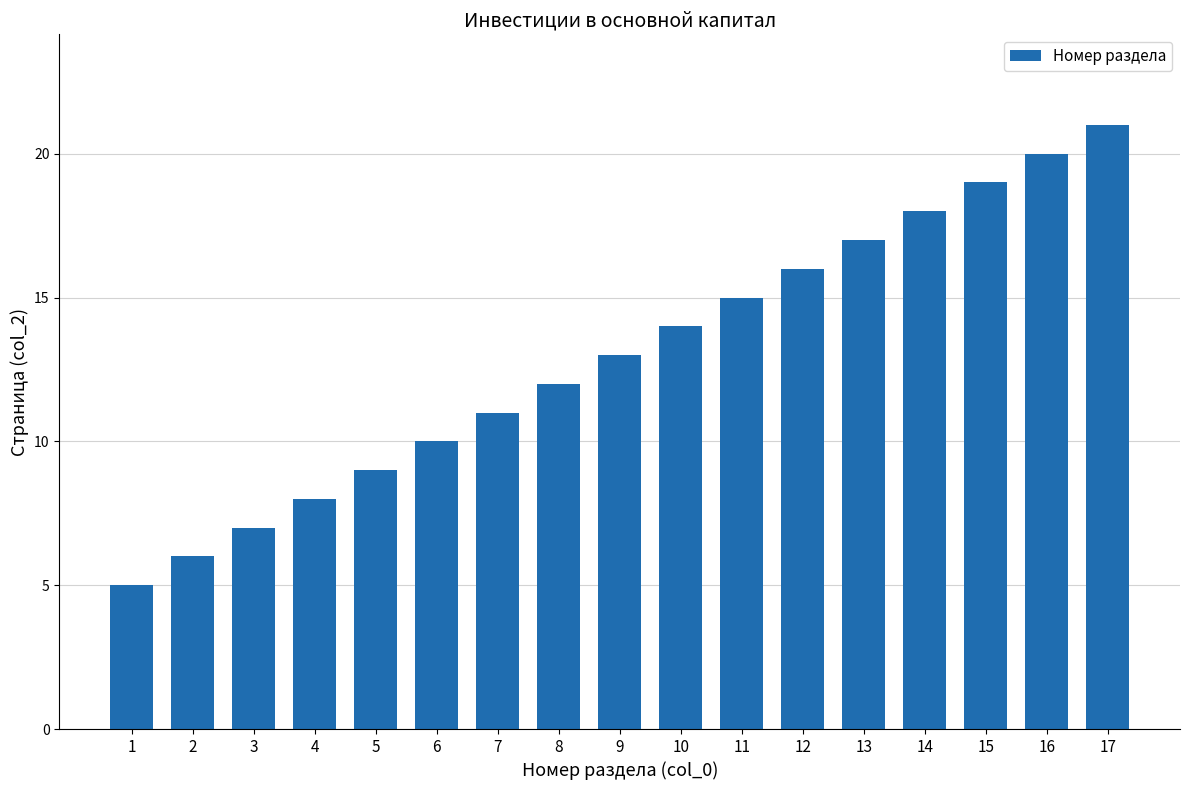

Rank the categories by value from highest to lowest.

17, 16, 15, 14, 13, 12, 11, 10, 9, 8, 7, 6, 5, 4, 3, 2, 1